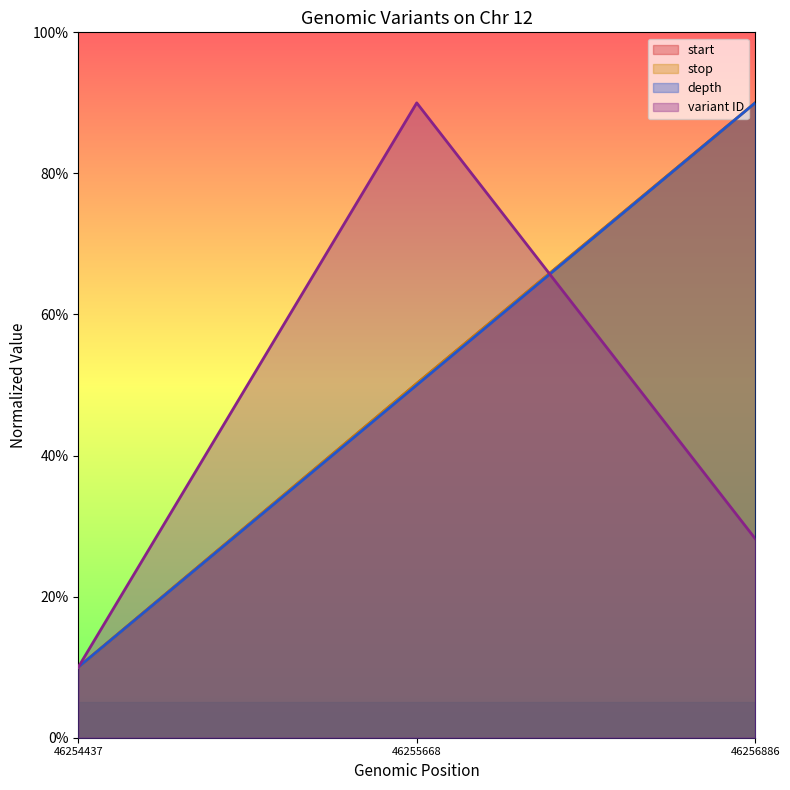

Reading left to right, list all the values displayed in this chart.

start: 46254437=10.0	46255668=50.2	46256886=90.0
stop: 46254437=10.0	46255668=50.2	46256886=90.0
depth: 46254437=10.0	46255668=50.0	46256886=90.0
variant ID: 46254437=10.0	46255668=90.0	46256886=28.2